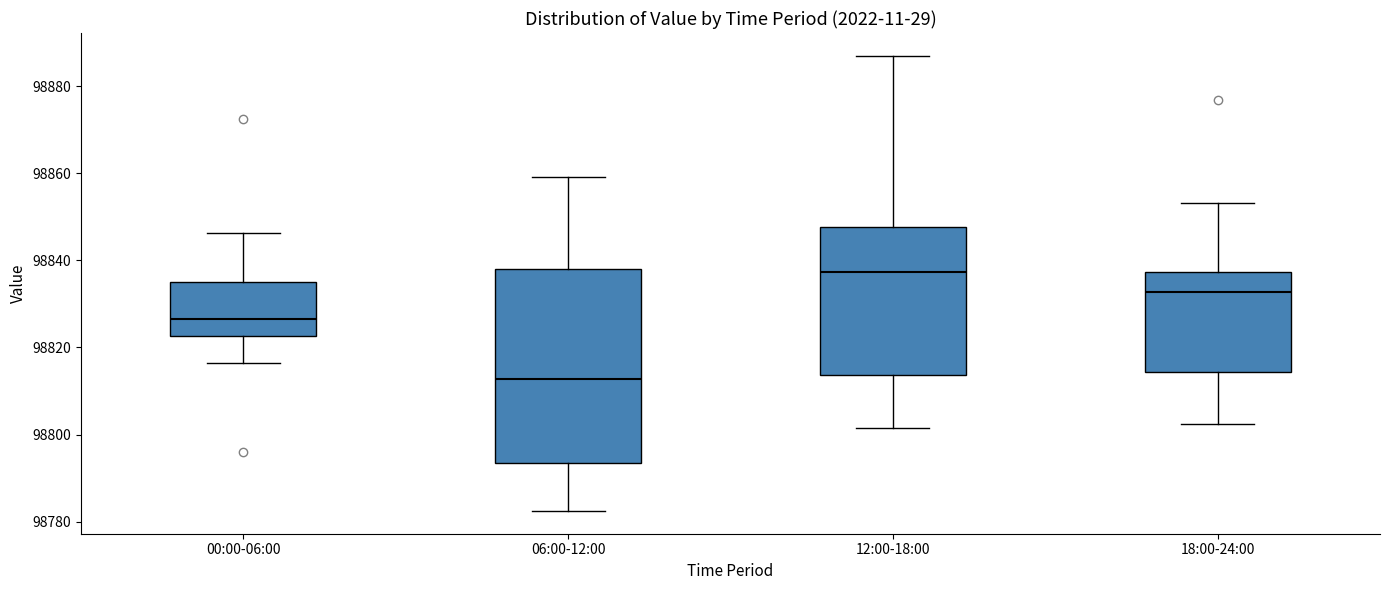

Which box has the highest median line?

12:00-18:00